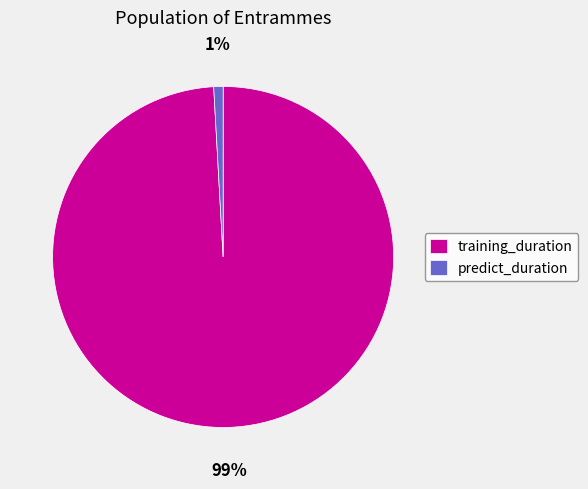

To the nearest percent, what is the difference between the training_duration and predict_duration slice percentages?

98%